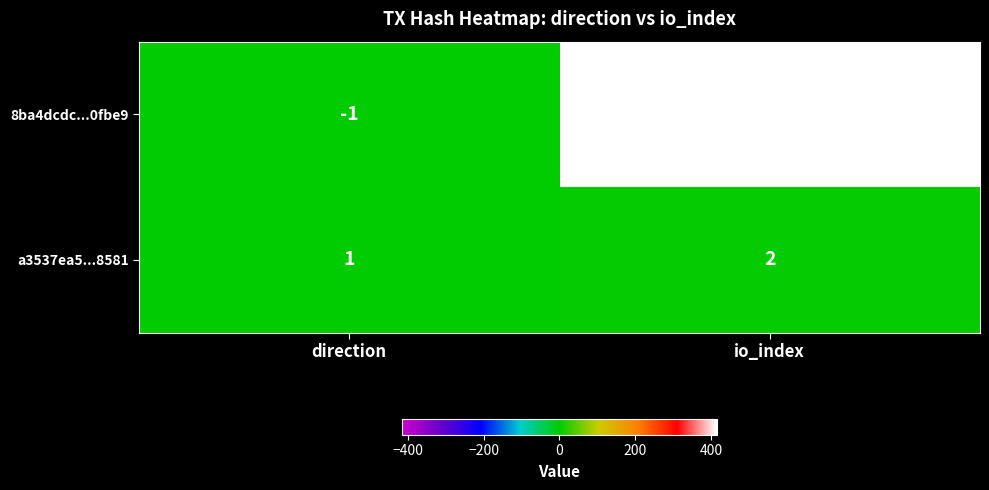

Which series has the largest range (max minus min)?

8ba4dcdc...0fbe9